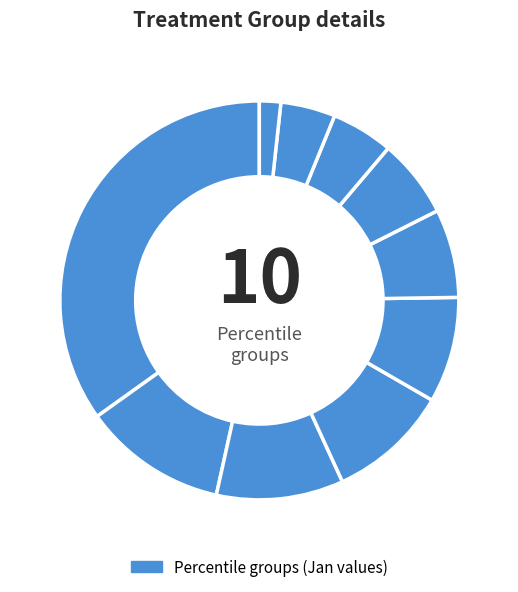

How many segments does this pie chart have?

10